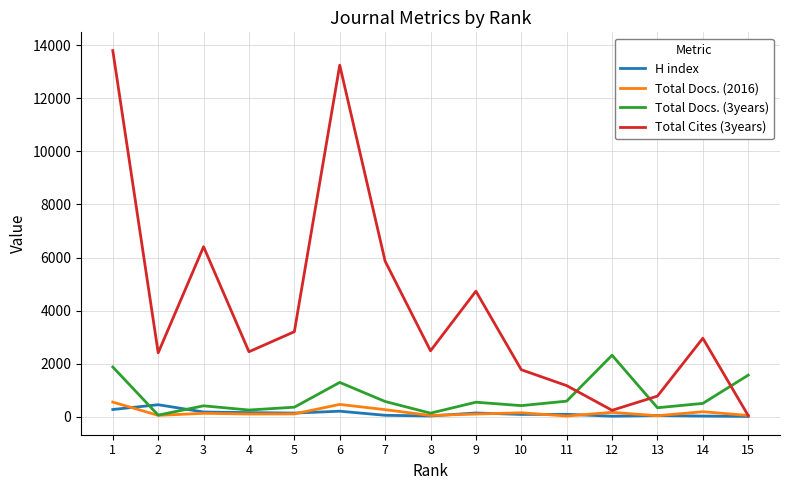

Which series has the largest range (max minus min)?

Total Cites (3years)